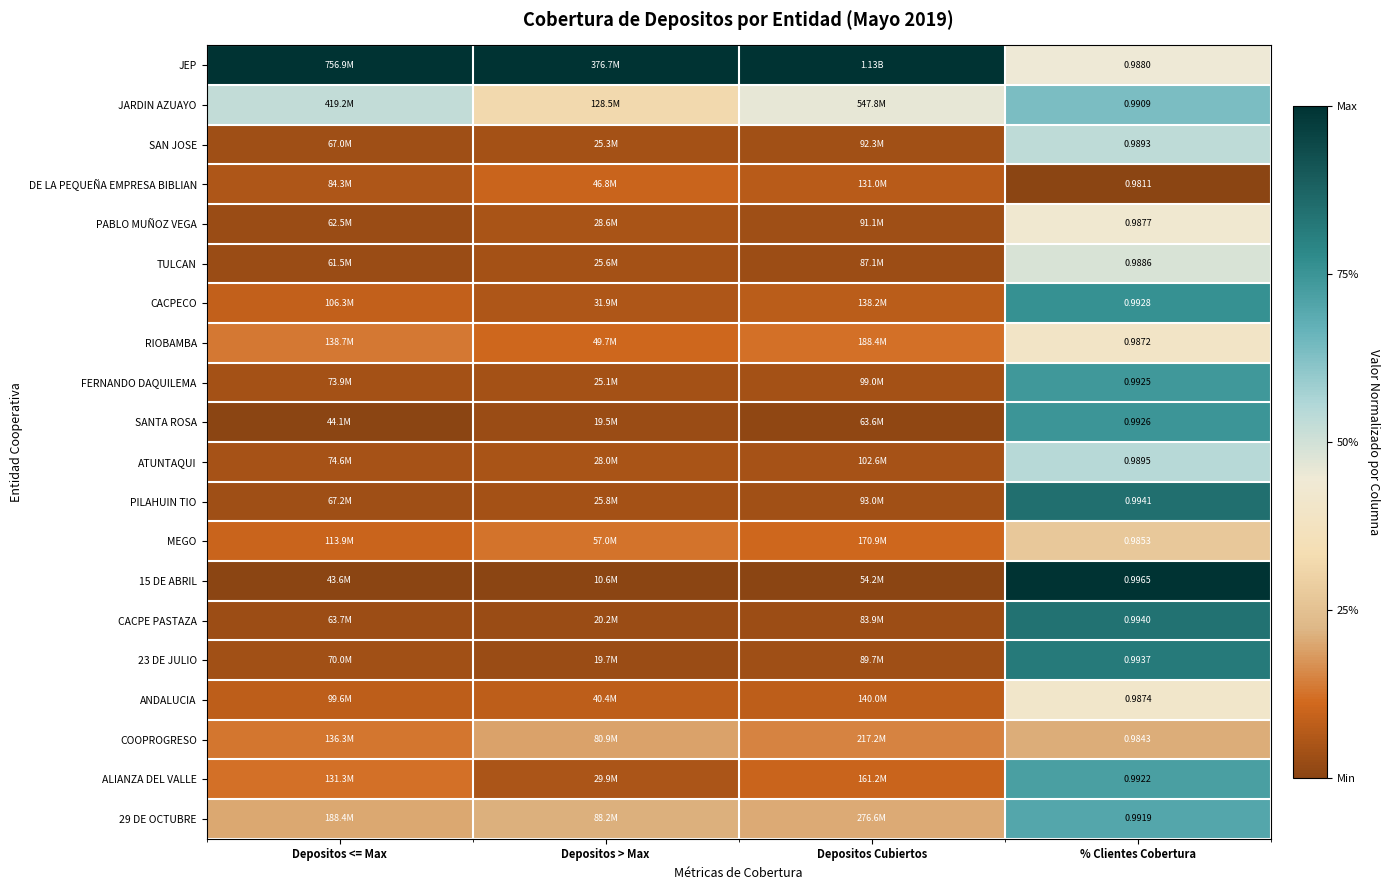

Which has a higher value, Depositos Cubiertos or % Clientes Cobertura?

Depositos Cubiertos